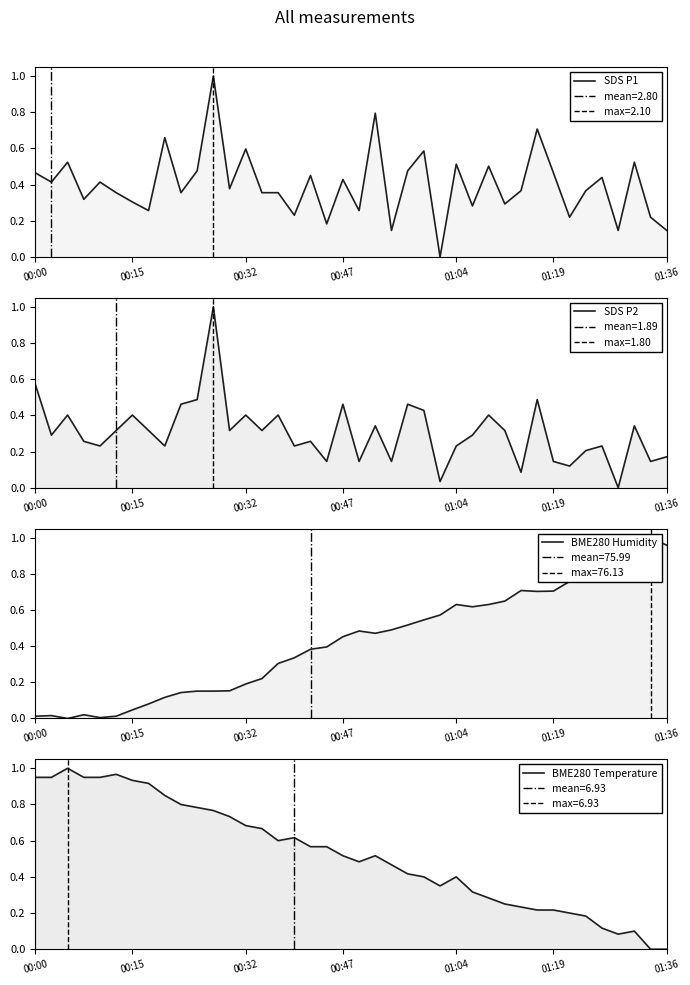

Rank the categories by SDS P2 value from highest to lowest.

11, 00:00, 10, 31, 9, 19, 23, 24, 00:32, 01:36, 13, 15, 28, 21, 37, 01:19, 7, 12, 14, 29, 00:15, 27, 00:47, 17, 01:04, 8, 16, 26, 35, 34, 39, 18, 20, 22, 32, 38, 33, 30, 25, 36